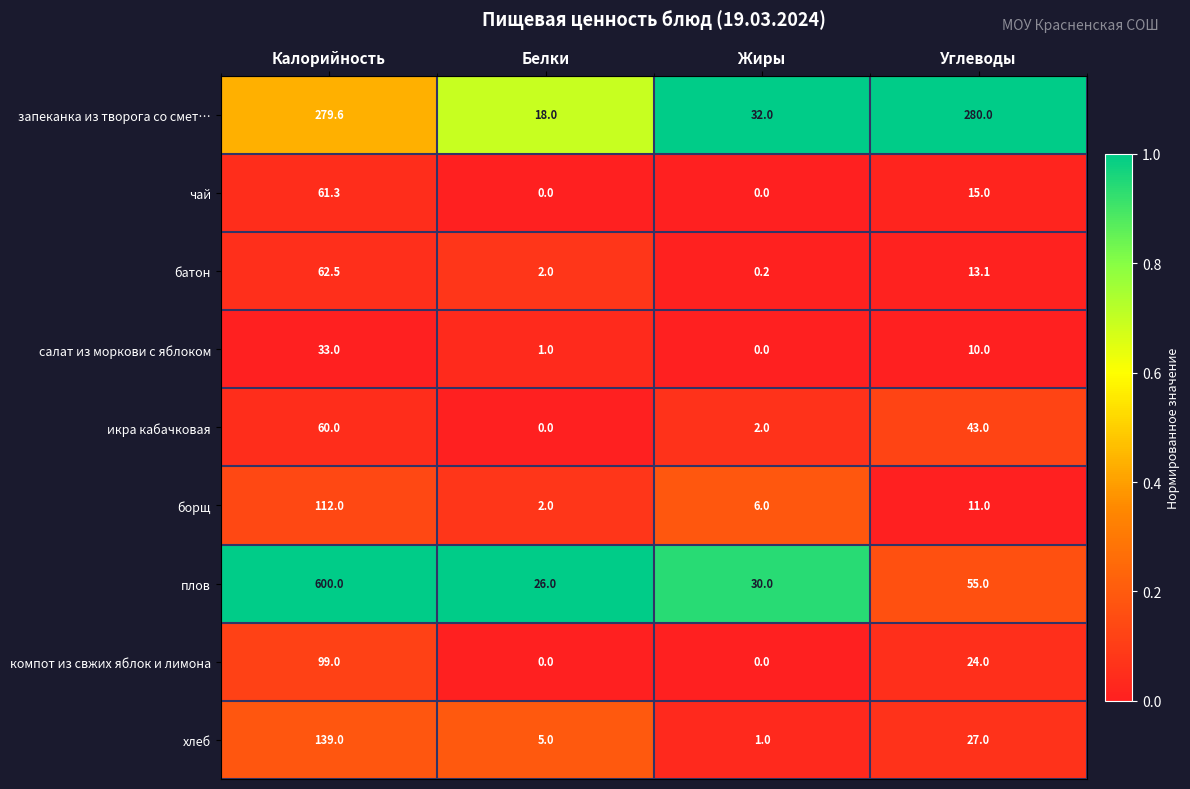

True or false: батон has a value of 2.0 at Белки.

True